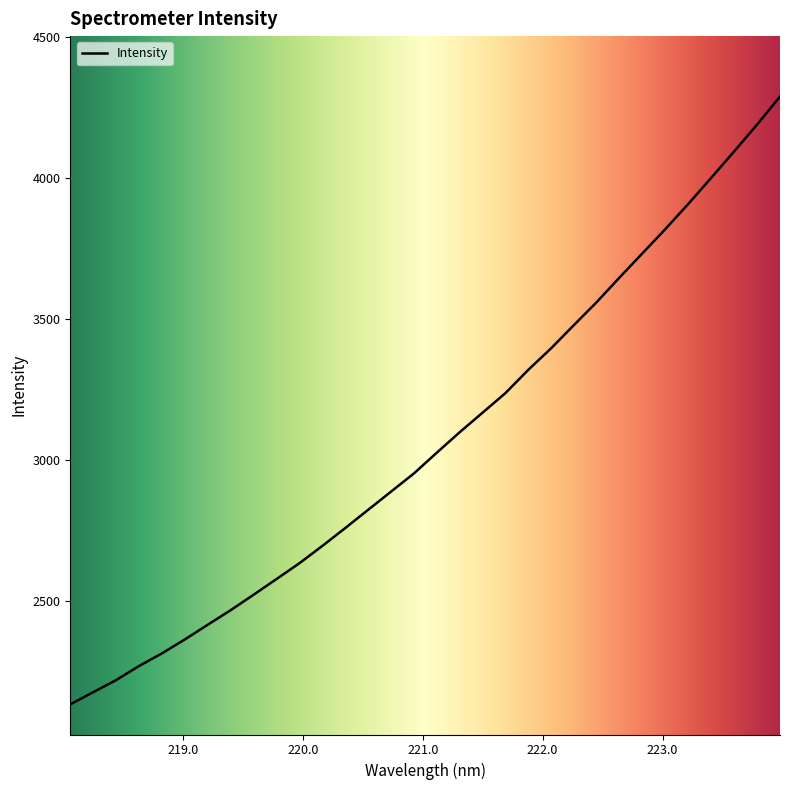

Reading left to right, list all the values displayed in this chart.

2134.3	2177.6	2220.3	2270.4	2315.0	2364.5	2416.6	2468.2	2522.9	2578.5	2634.5	2695.7	2759.0	2823.7	2888.1	2952.6	3026.2	3098.7	3167.9	3237.4	3319.9	3396.4	3479.1	3560.7	3648.2	3733.7	3819.5	3908.4	4000.8	4093.8	4188.9	4287.7